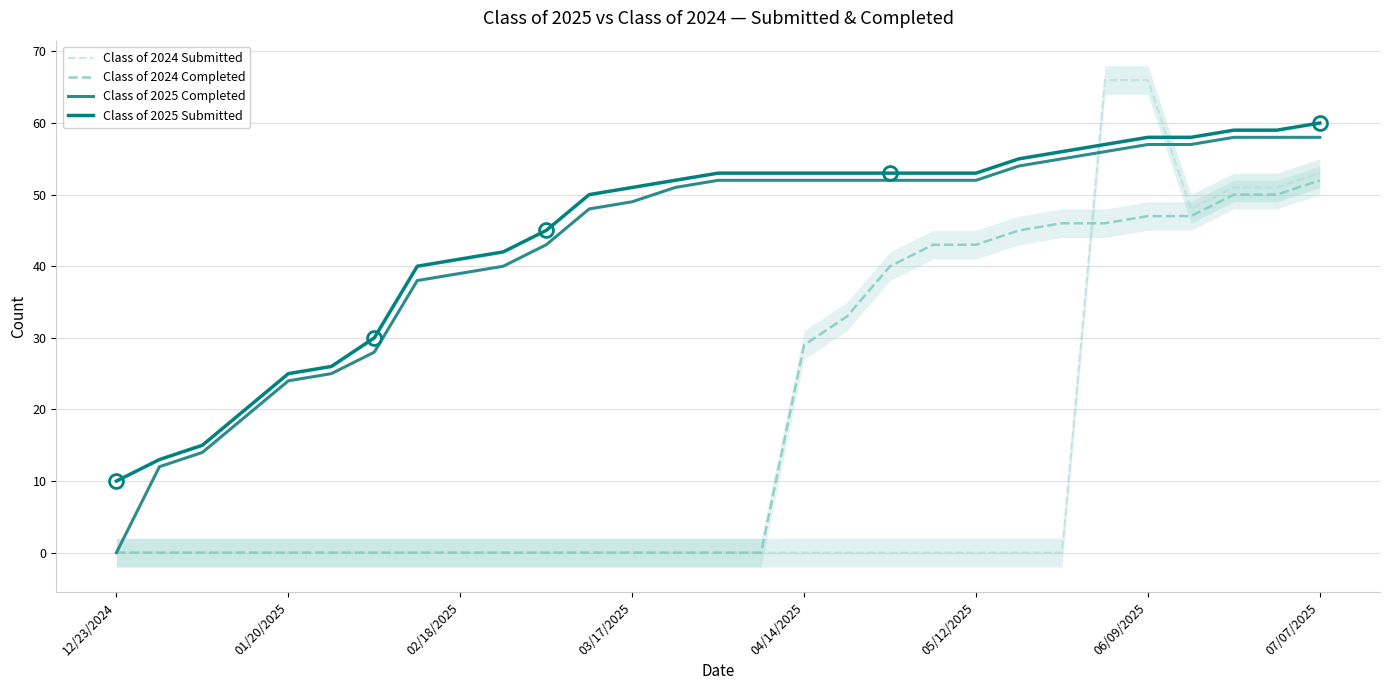

Reading right to left, list all the values displayed in this chart.

Class of 2024 Submitted: 53	51	51	48	66	66	0	0	0	0	0	0	0	0	0	0	0	0	0	0	0	0	0	0	0	0	0	0	0
Class of 2024 Completed: 52	50	50	47	47	46	46	45	43	43	40	33	29	0	0	0	0	0	0	0	0	0	0	0	0	0	0	0	0
Class of 2025 Completed: 58	58	58	57	57	56	55	54	52	52	52	52	52	52	52	51	49	48	43	40	39	38	28	25	24	19	14	12	0
Class of 2025 Submitted: 60	59	59	58	58	57	56	55	53	53	53	53	53	53	53	52	51	50	45	42	41	40	30	26	25	20	15	13	10